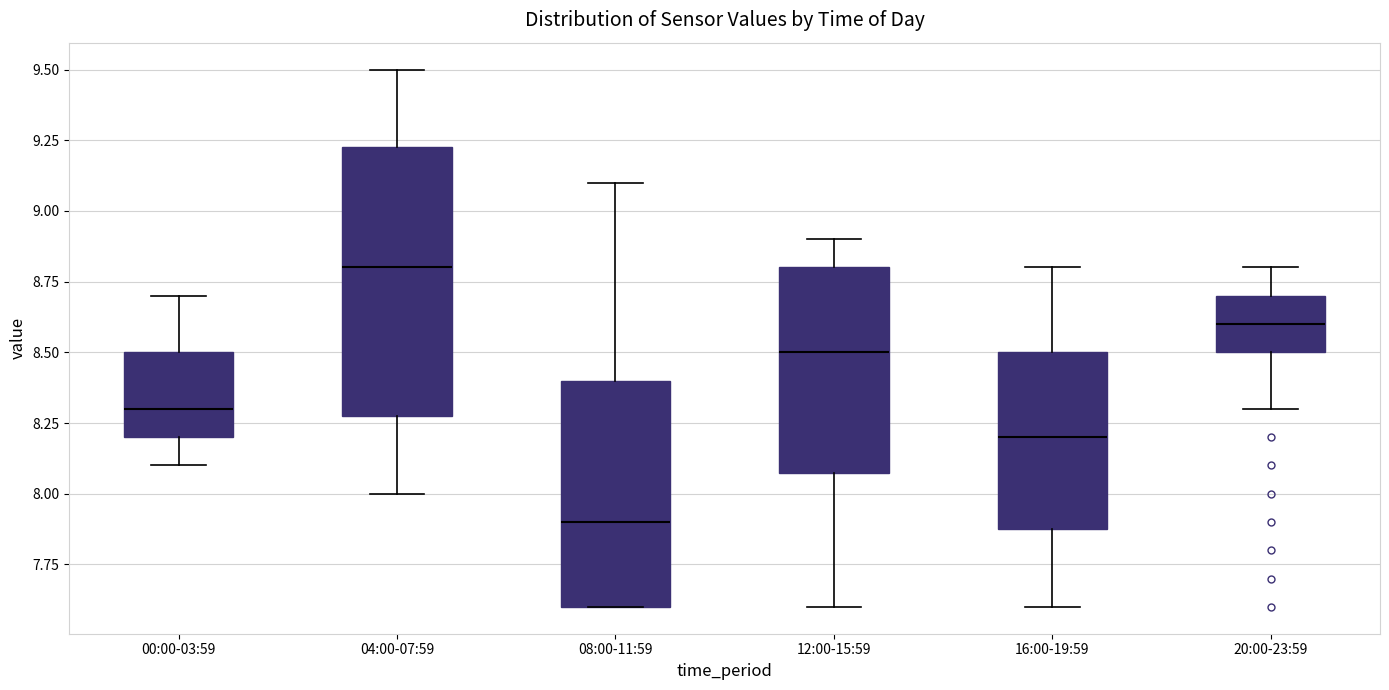

Reading left to right, read every box against the y-axis: the position of its median line, the range the box covers, and the ends of its whiskers. The values are not printed on the chart, so give them approximately, as read against the axis.

00:00-03:59: median 8.30, box 8.20 to 8.50, whiskers 8.10 to 8.70
04:00-07:59: median 8.80, box 8.30 to 9.25, whiskers 8.00 to 9.50
08:00-11:59: median 7.90, box 7.60 to 8.40, whiskers 7.60 to 9.10
12:00-15:59: median 8.50, box 8.10 to 8.80, whiskers 7.60 to 8.90
16:00-19:59: median 8.20, box 7.90 to 8.50, whiskers 7.60 to 8.80
20:00-23:59: median 8.60, box 8.50 to 8.70, whiskers 8.30 to 8.80